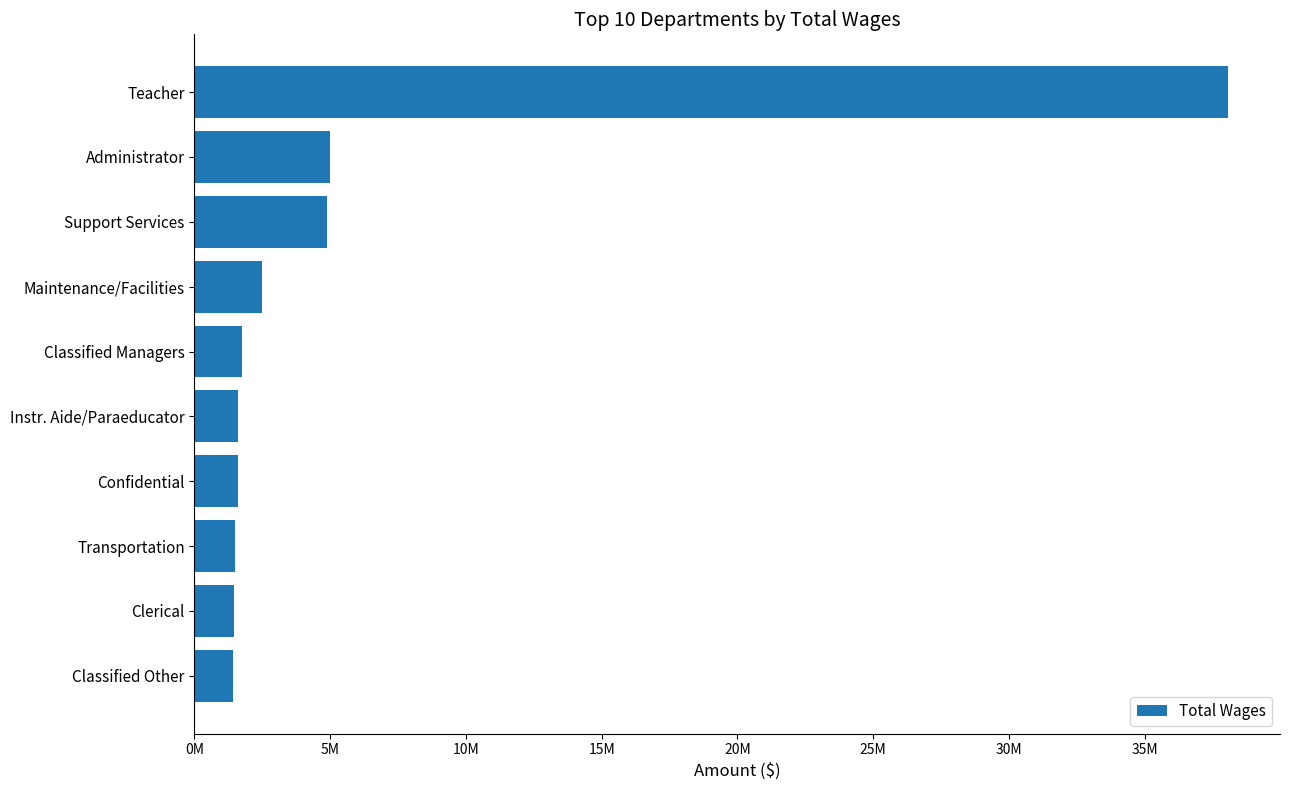

What is the difference between the maximum and minimum values?

36659889